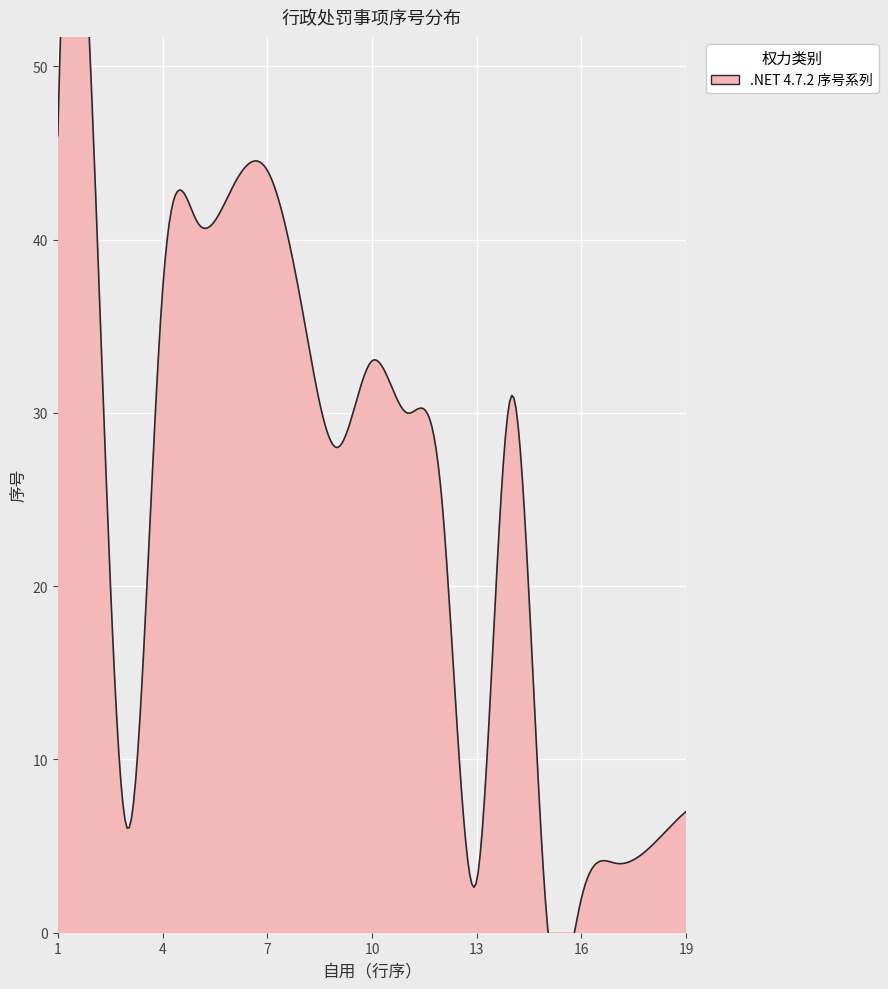

How many points are higher than both their immediate neighbors (excluding endpoints)?

4